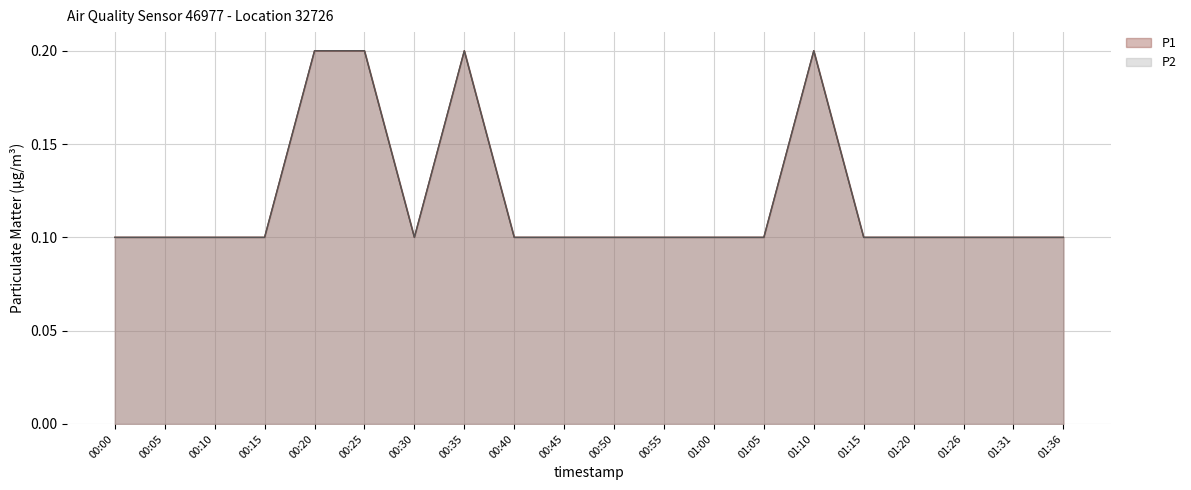

Which series has the largest total across all categories?

P1